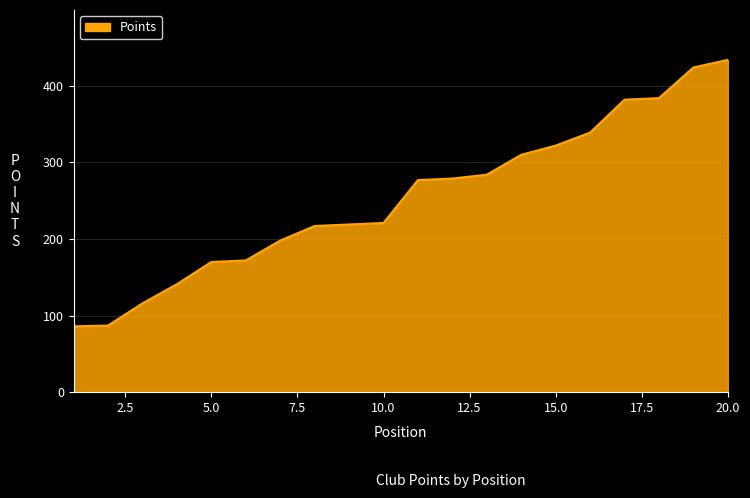

Does the chart display data point markers on the line(s)?

No